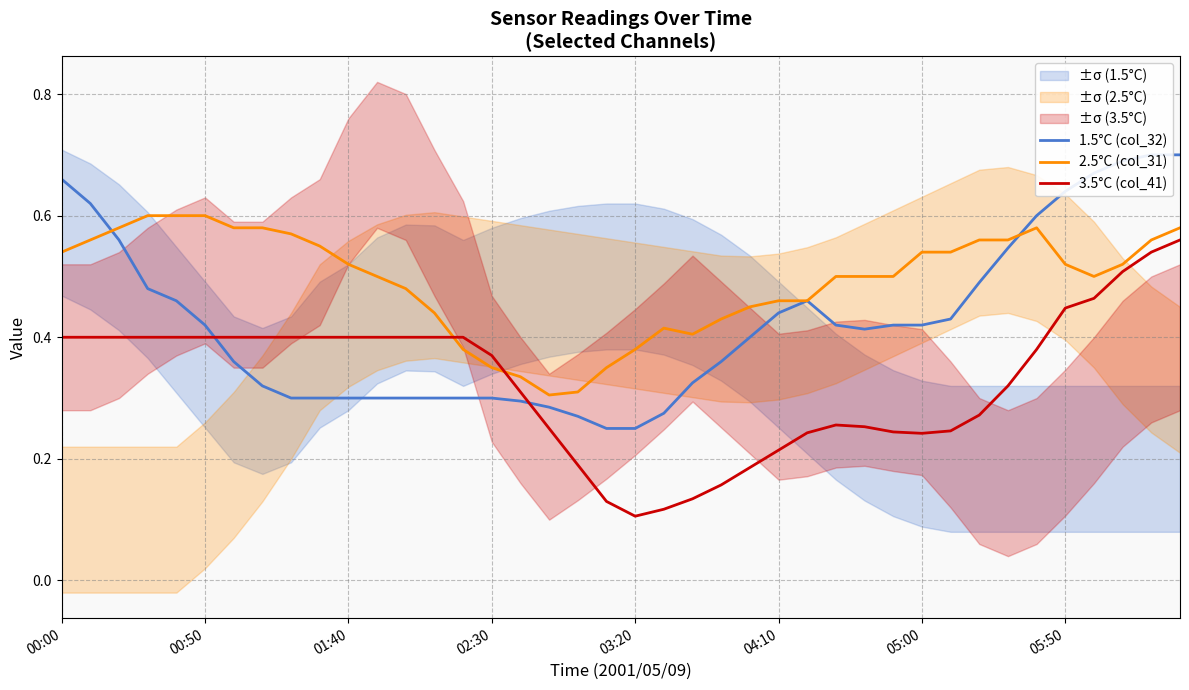

Which series has the widest spread of values?

3.5°C (col_41)